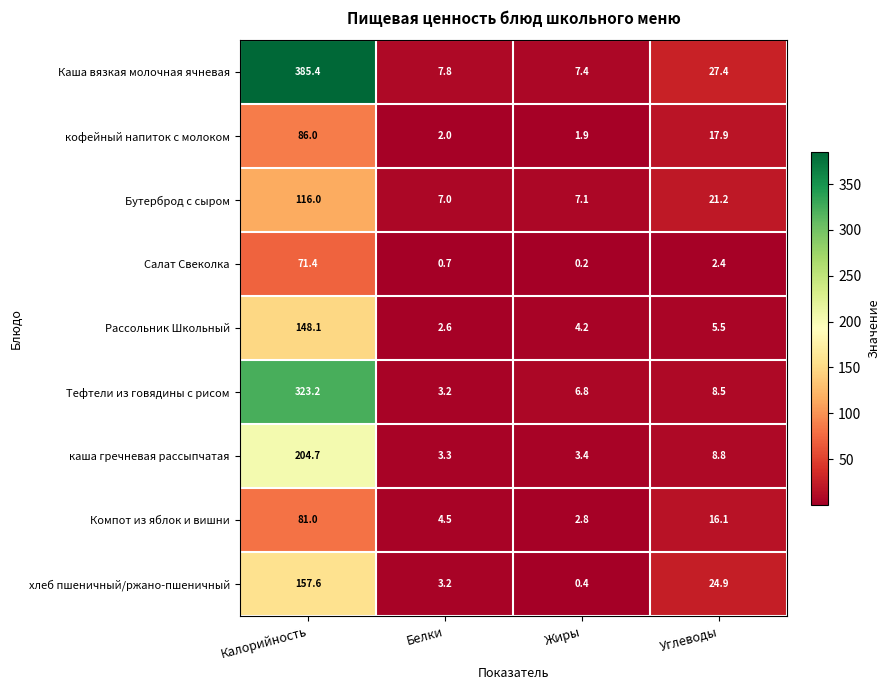

What is the difference between the highest and lowest values at Углеводы?

25.0